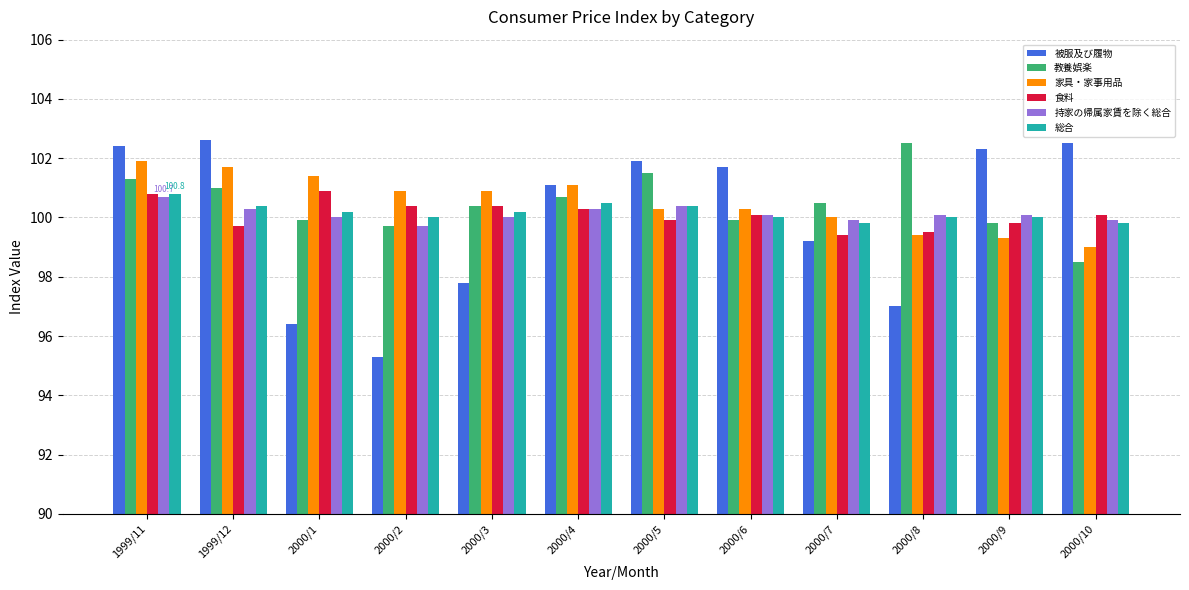

Are the bars grouped side by side (vs. stacked)?

Yes